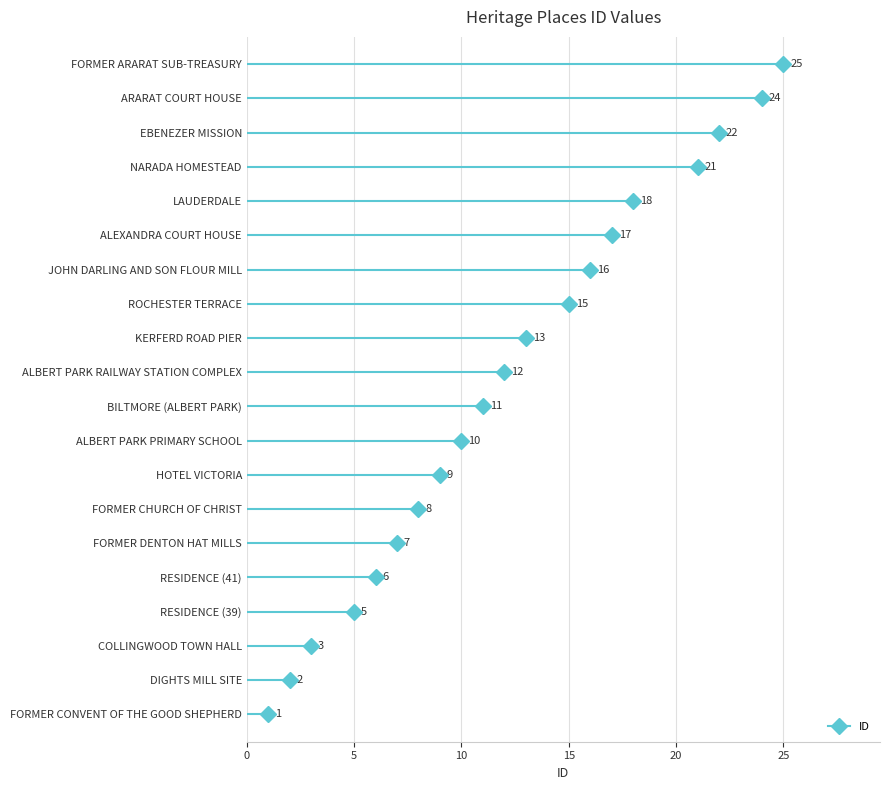

What is the difference between the maximum and minimum values?

24